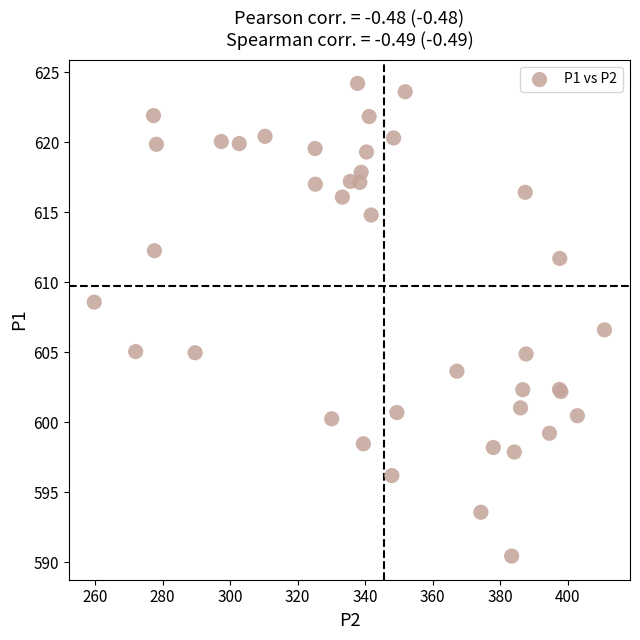

What Y value in the scatter plot is closest to 607?

606.6